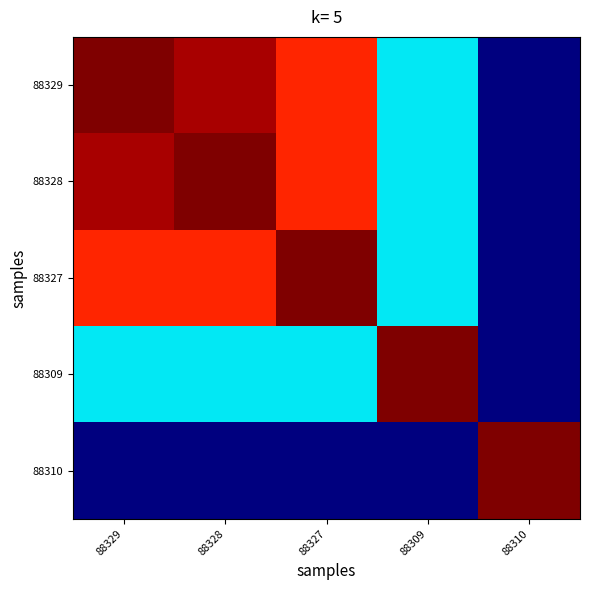

Which series has the largest total across all categories?

88329